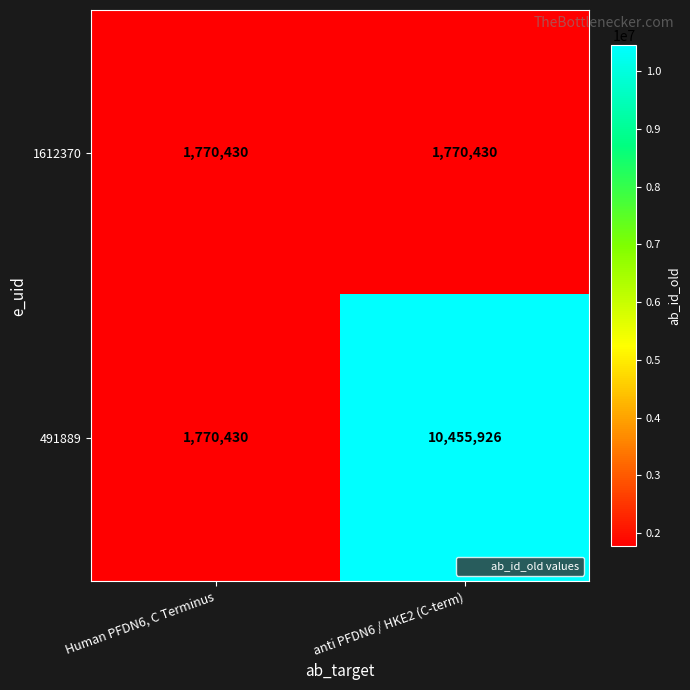

The value of 491889 at anti PFDN6 / HKE2 (C-term) is 10455926. True or false?

True